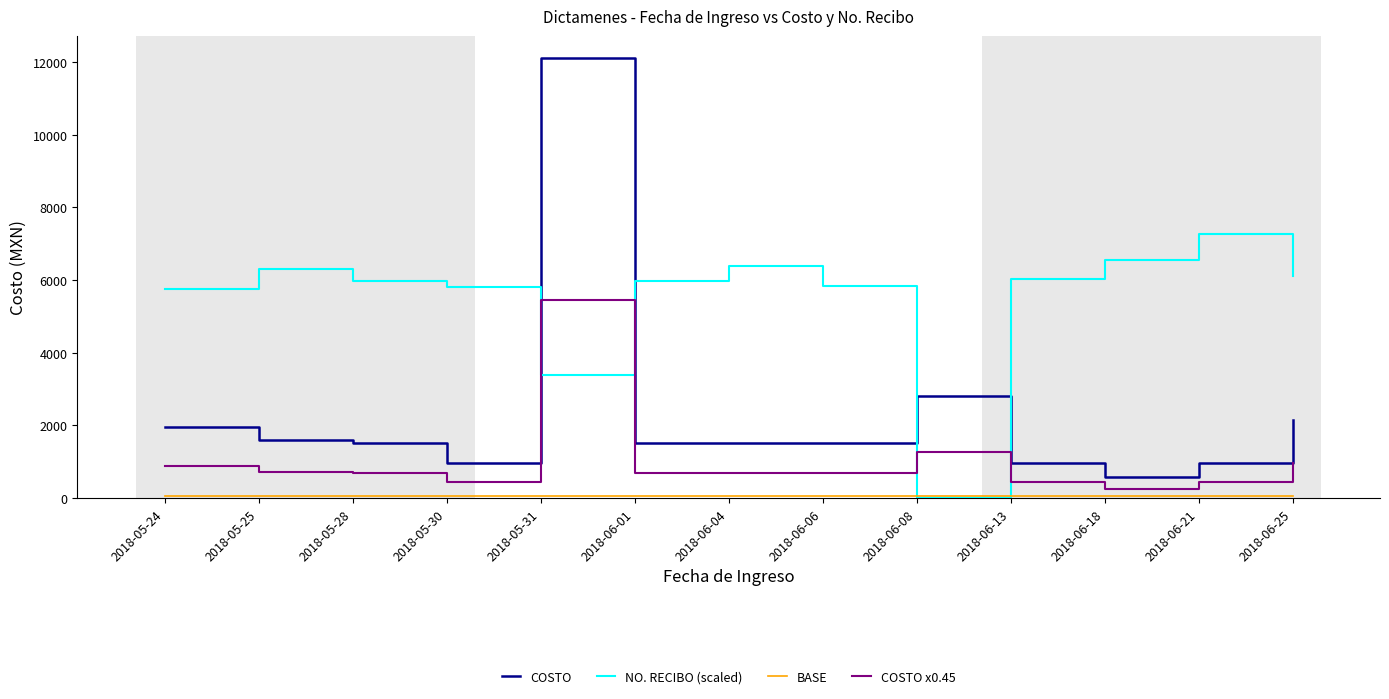

The value of NO. RECIBO (scaled) at 2018-06-04 is 6386.2. True or false?

True